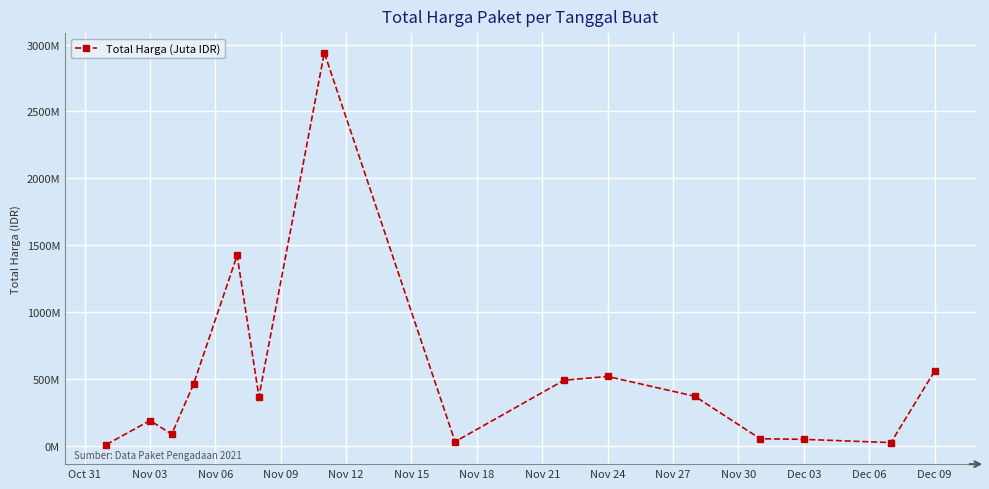

What is the smallest value displayed?

12787500